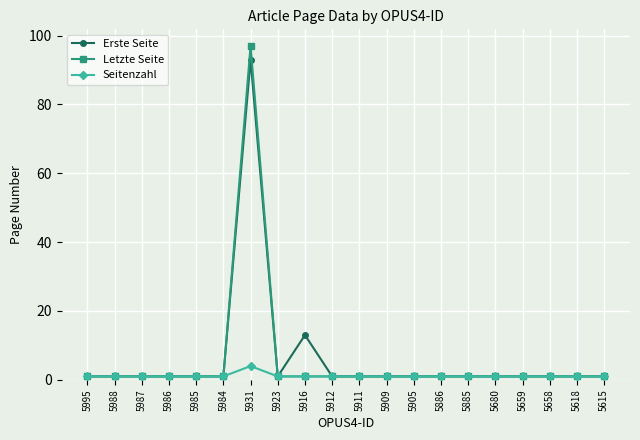

Does the chart have visible grid lines?

Yes